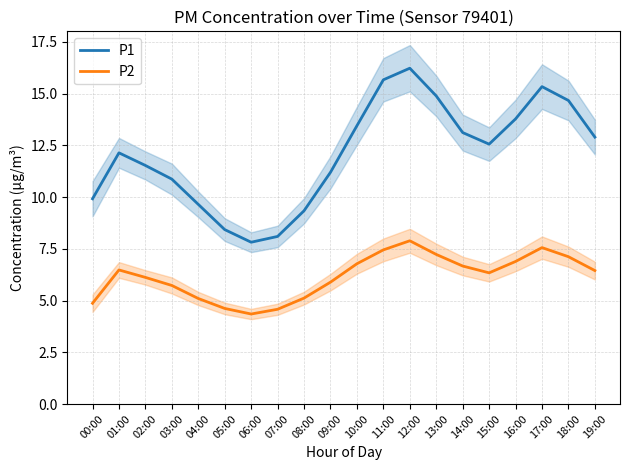

In P2, how many points are higher than both neighbors (excluding endpoints)?

3